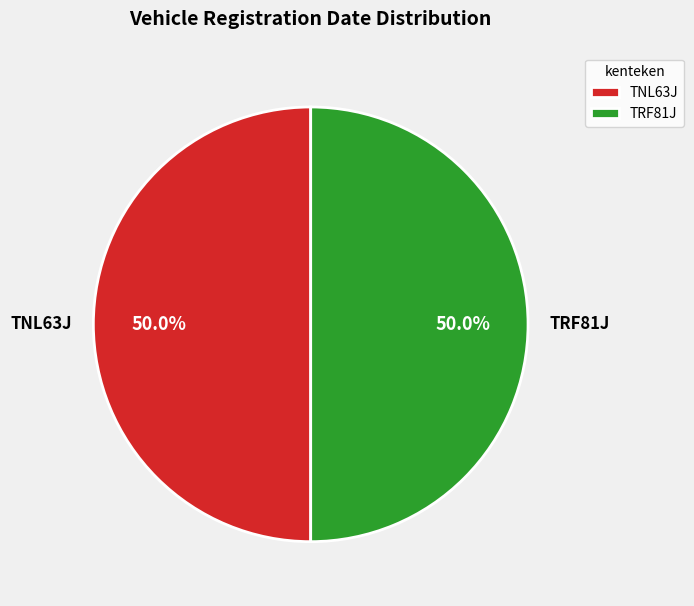

How much of the chart is everything except TNL63J?

50.0%